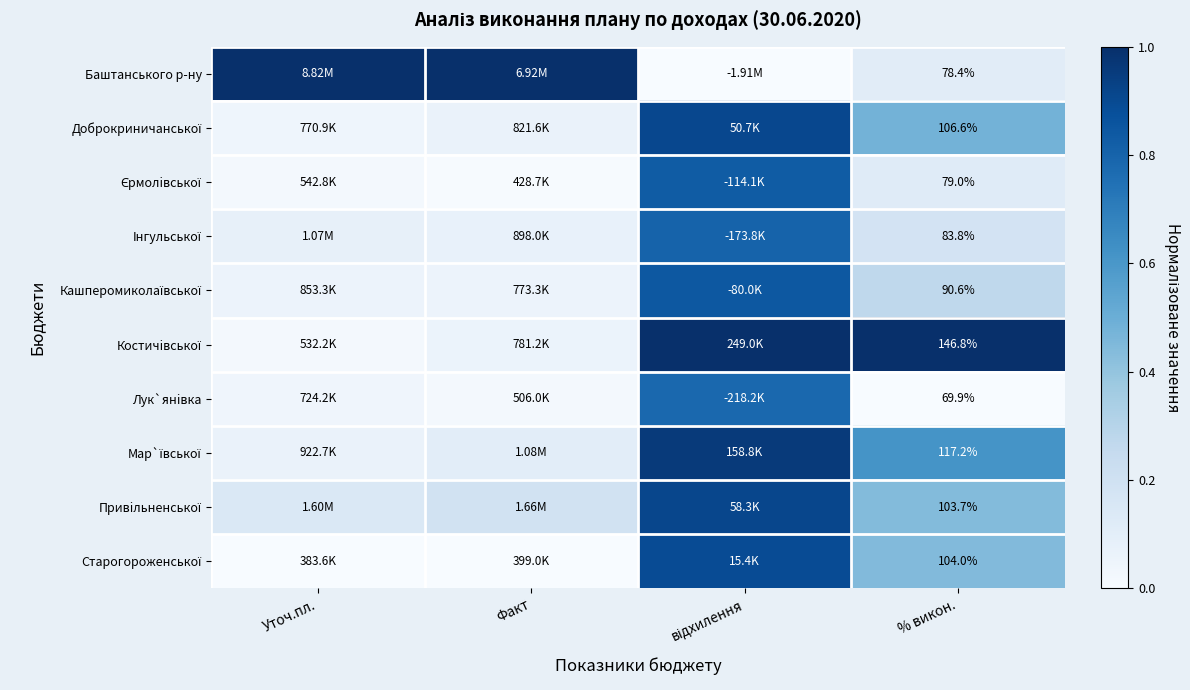

At how many categories does at least one series exceed 0?

4